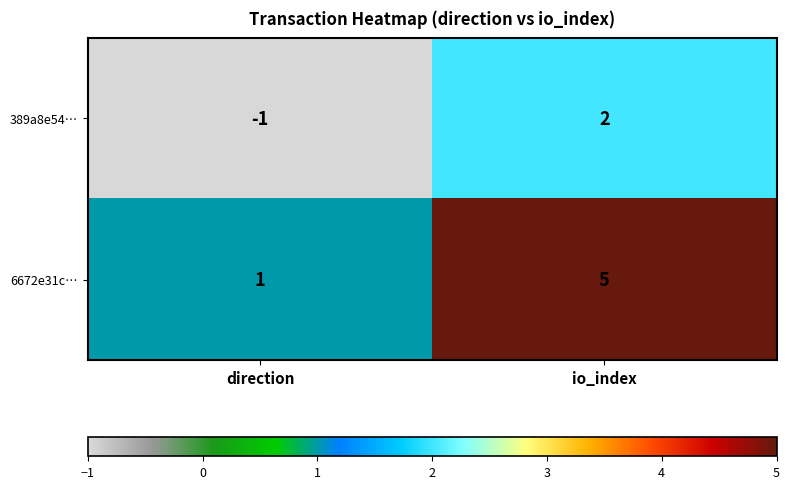

What is the difference between the highest and lowest values at io_index?

3